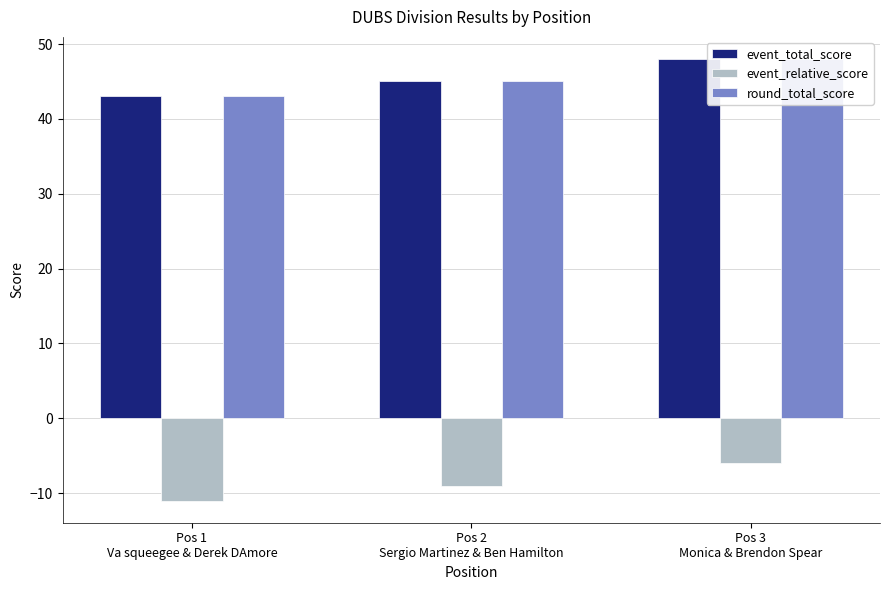

What is the sum of all event_relative_score values?

-26